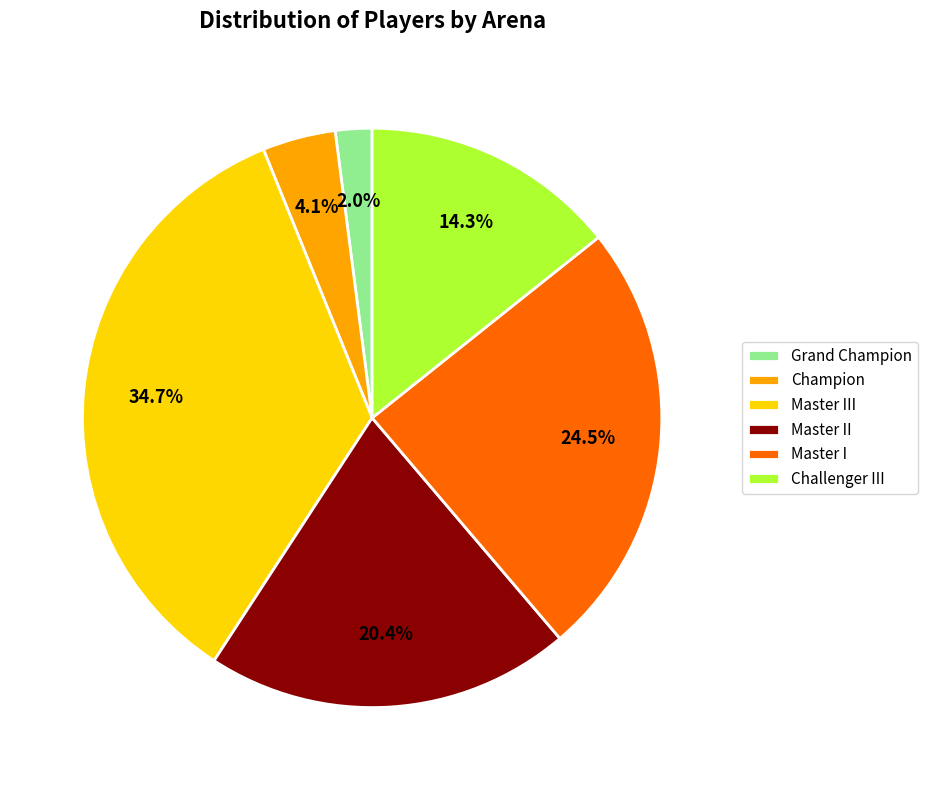

Is it true that Master III is 35% of the pie?

True